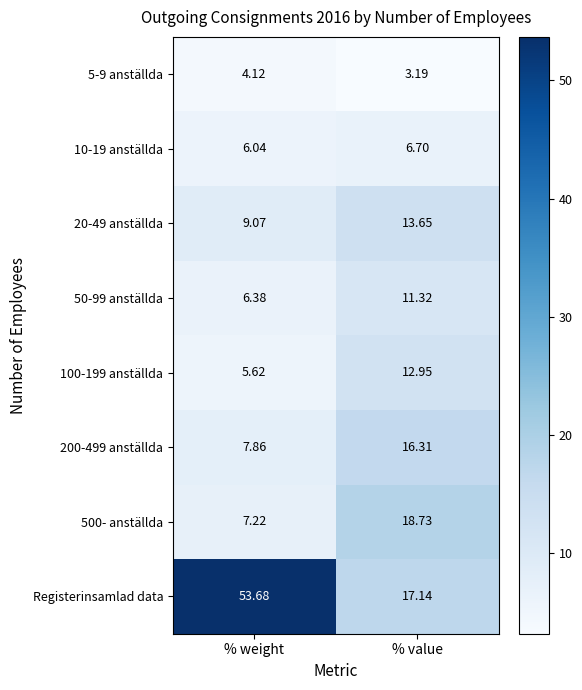

At how many categories does at least one series exceed 47?

1